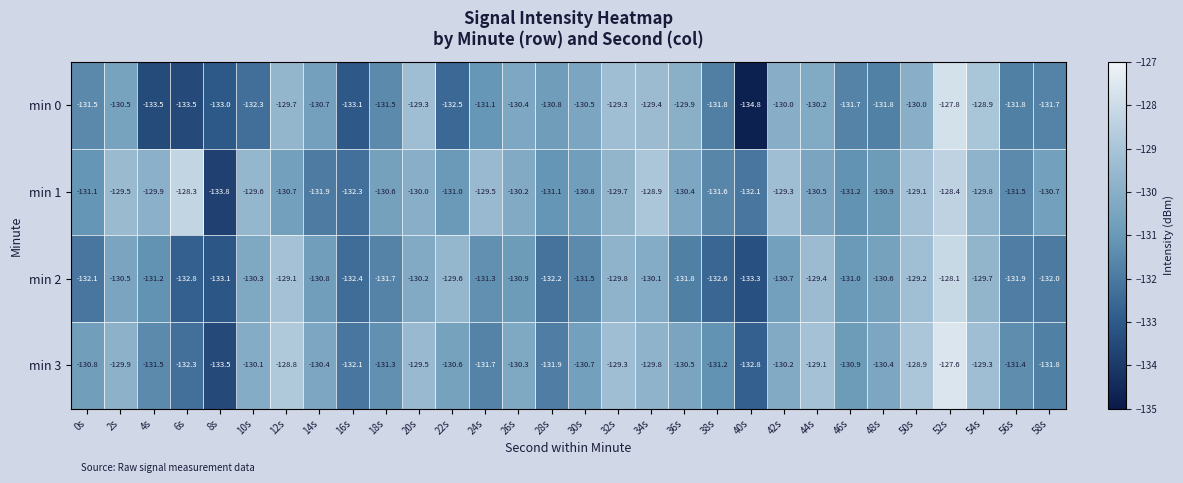

The min 0 series shows -217.0 at 4s. True or false?

False